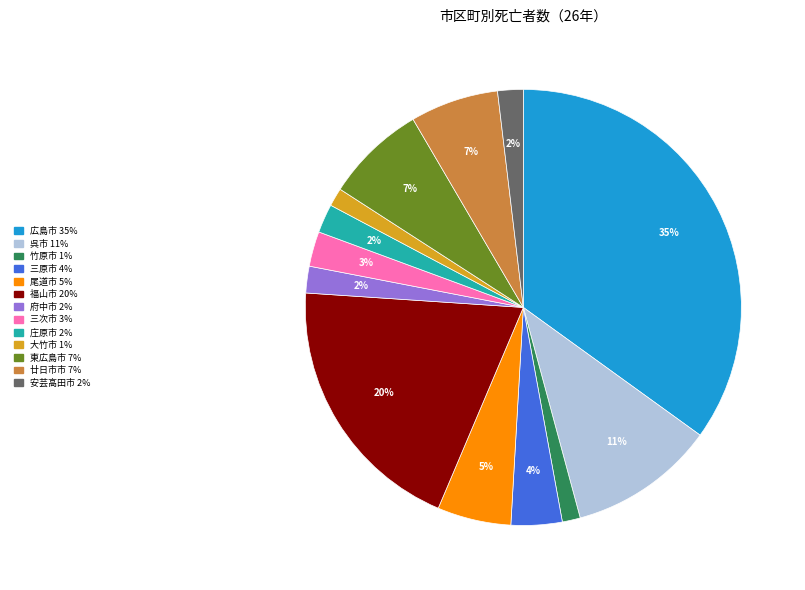

Between 廿日市市 and 庄原市, which is larger?

廿日市市